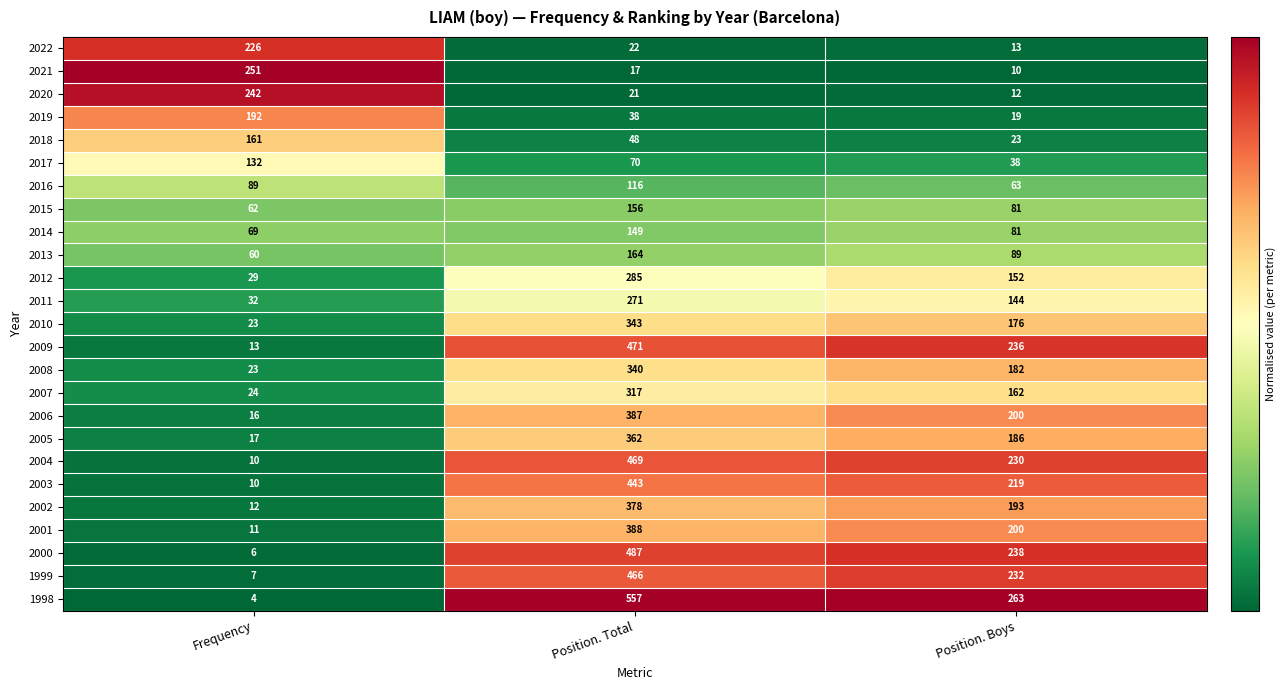

What is the total value across all series at Frequency?

1721